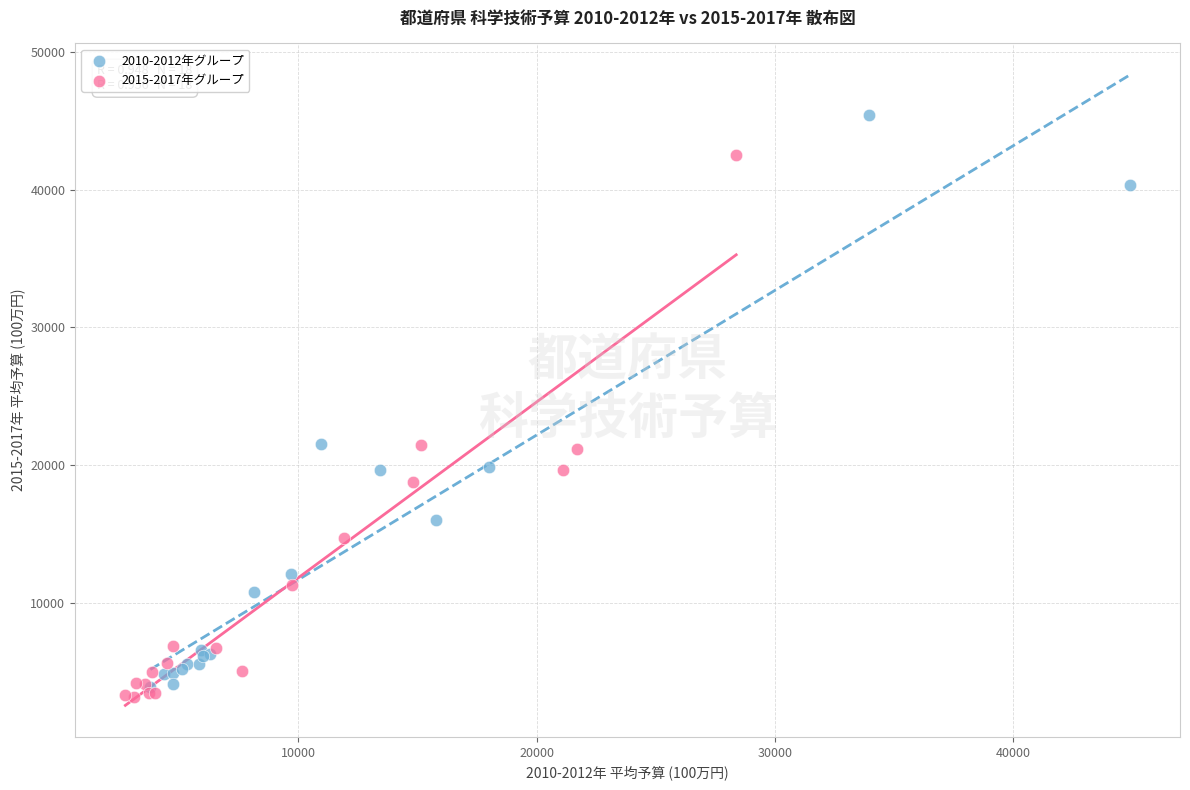

What are all the series names shown in the legend?

2010-2012年グループ, 2015-2017年グループ